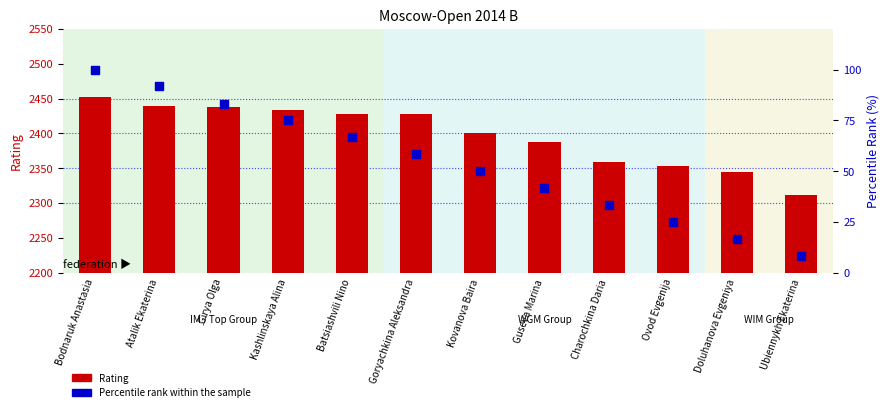

Which series reaches the minimum Y coordinate?

Percentile rank within the sample